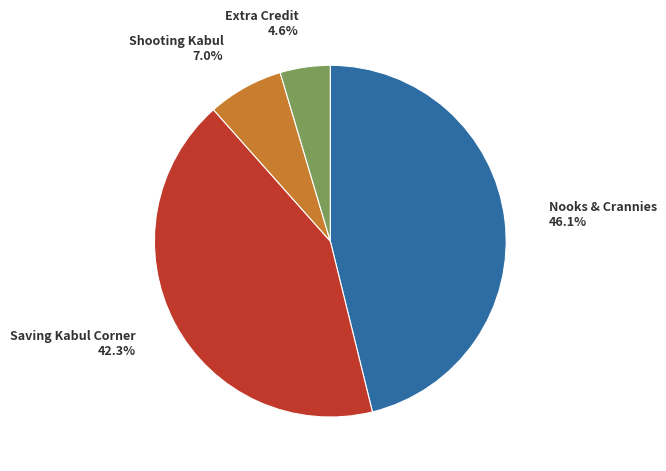

Does Nooks & Crannies account for over 50% of the chart?

No